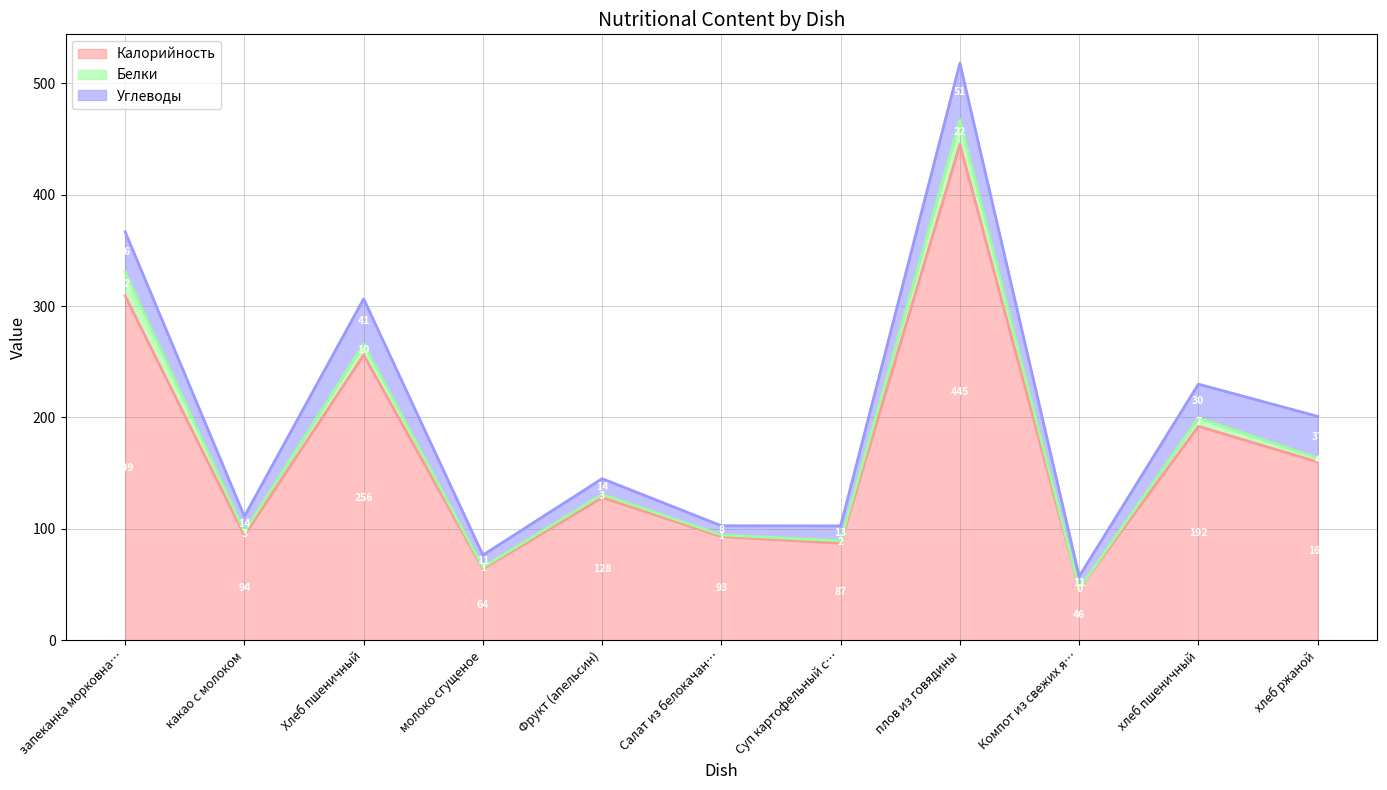

What is the label of the 11th point from the left?

хлеб ржаной